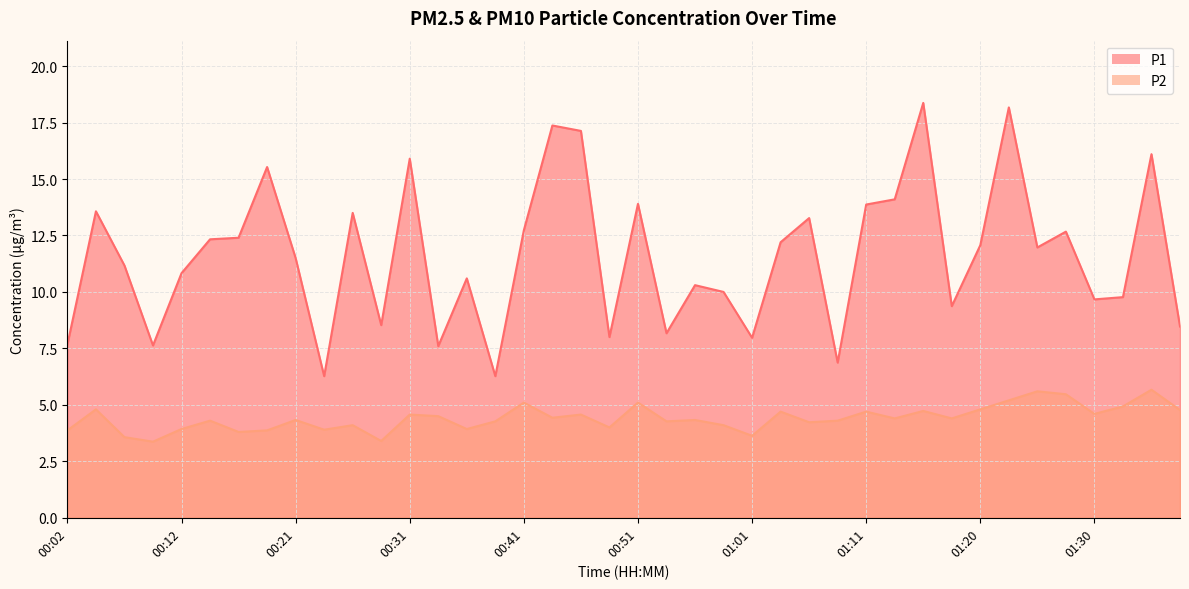

Reading left to right, what are all the values shown in this chart?

P1: 7.7	13.6	11.2	7.6	10.8	12.3	12.4	15.5	11.5	6.3	13.5	8.5	15.9	7.6	10.6	6.3	12.7	17.4	17.1	8.0	13.9	8.2	10.3	10.0	8.0	12.2	13.3	6.9	13.9	14.1	18.4	9.4	12.1	18.2	12.0	12.7	9.7	9.8	16.1	8.5
P2: 3.9	4.8	3.6	3.4	3.9	4.3	3.8	3.9	4.3	3.9	4.1	3.4	4.6	4.5	3.9	4.3	5.1	4.4	4.6	4.0	5.1	4.3	4.3	4.1	3.6	4.7	4.2	4.3	4.7	4.4	4.7	4.4	4.8	5.2	5.6	5.5	4.6	4.9	5.7	4.8